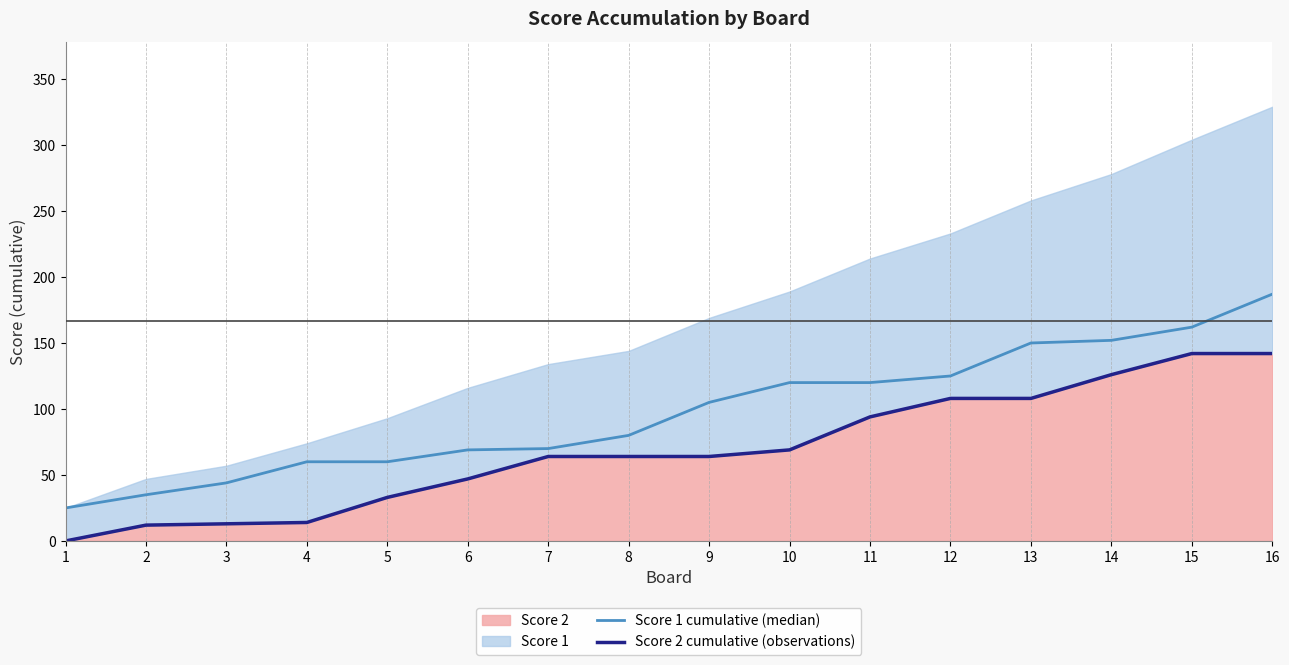

Does the chart have visible grid lines?

No